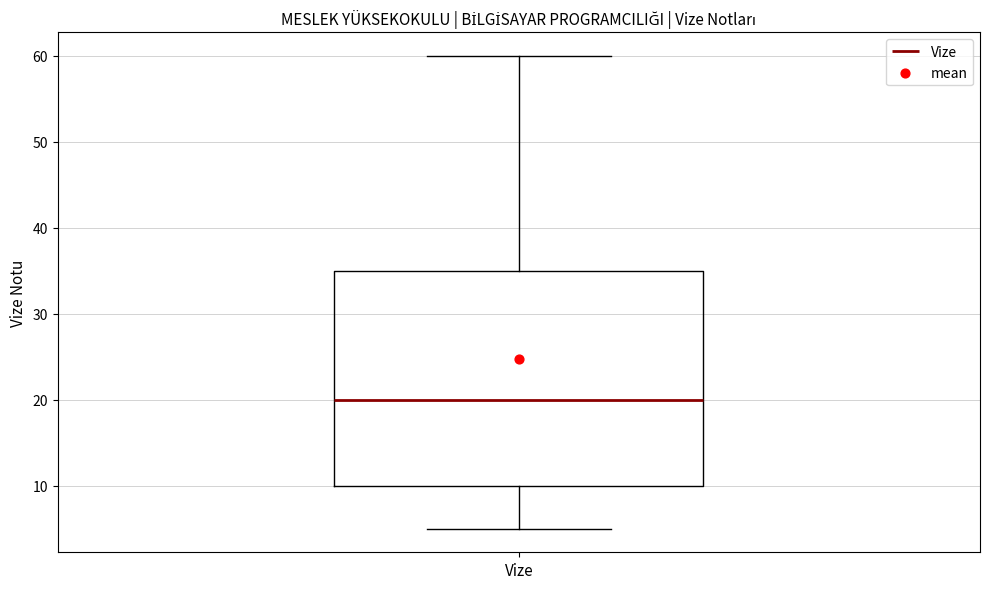

Where is the upper edge of the box for Vize on the y-axis? The values are not printed on the chart, so give them approximately, as read against the axis.

35